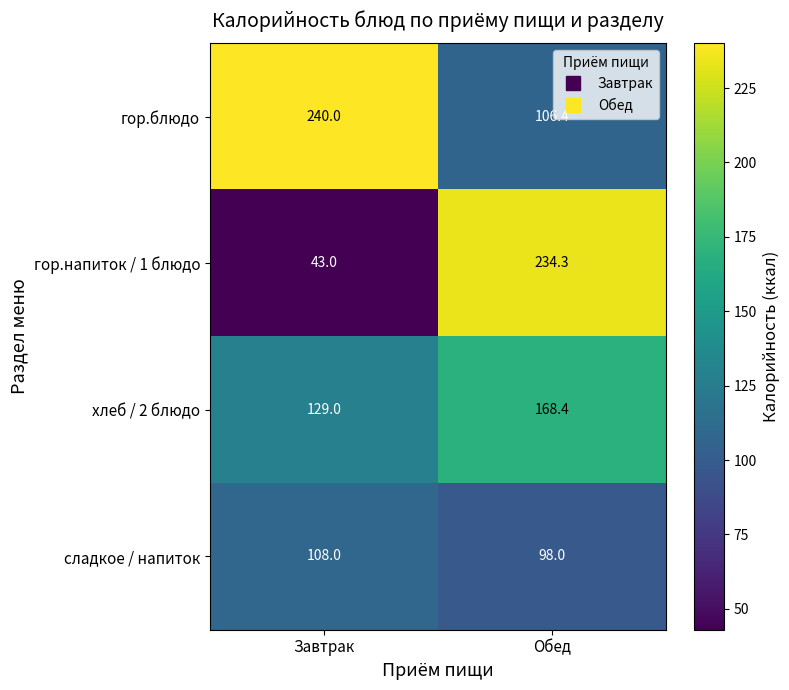

The сладкое / напиток series shows 72.6 at Завтрак. True or false?

False